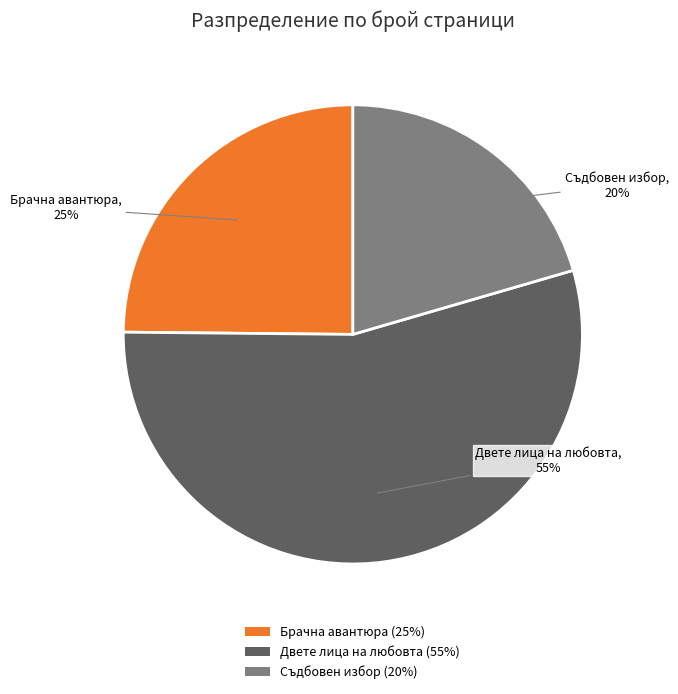

Is there any slice that represents more than half of the pie?

Yes